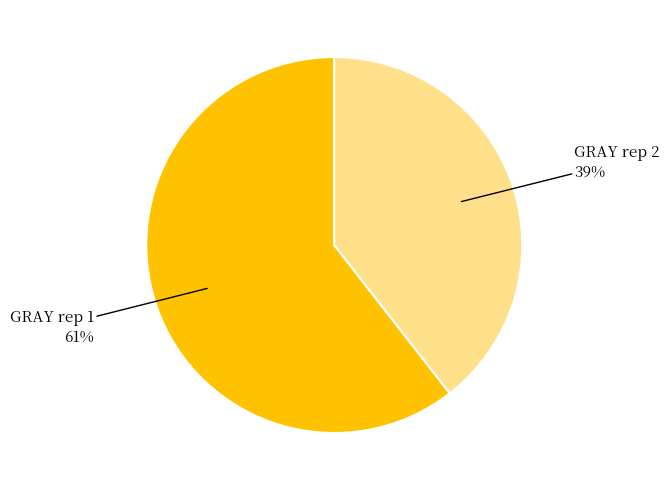

Does any single category account for the majority?

Yes